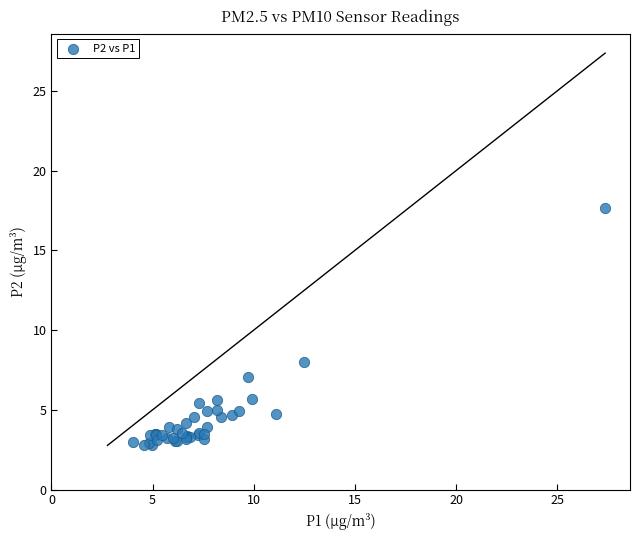

What Y value in the scatter plot is closest to 10?

8.0